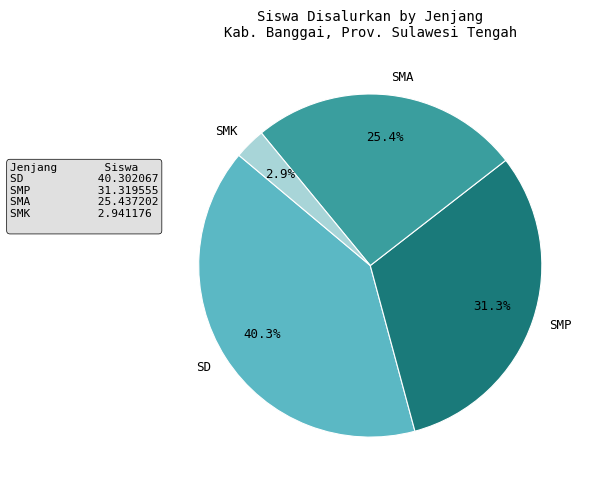

To the nearest percent, what is the difference between the largest and smallest slice percentages?

37%